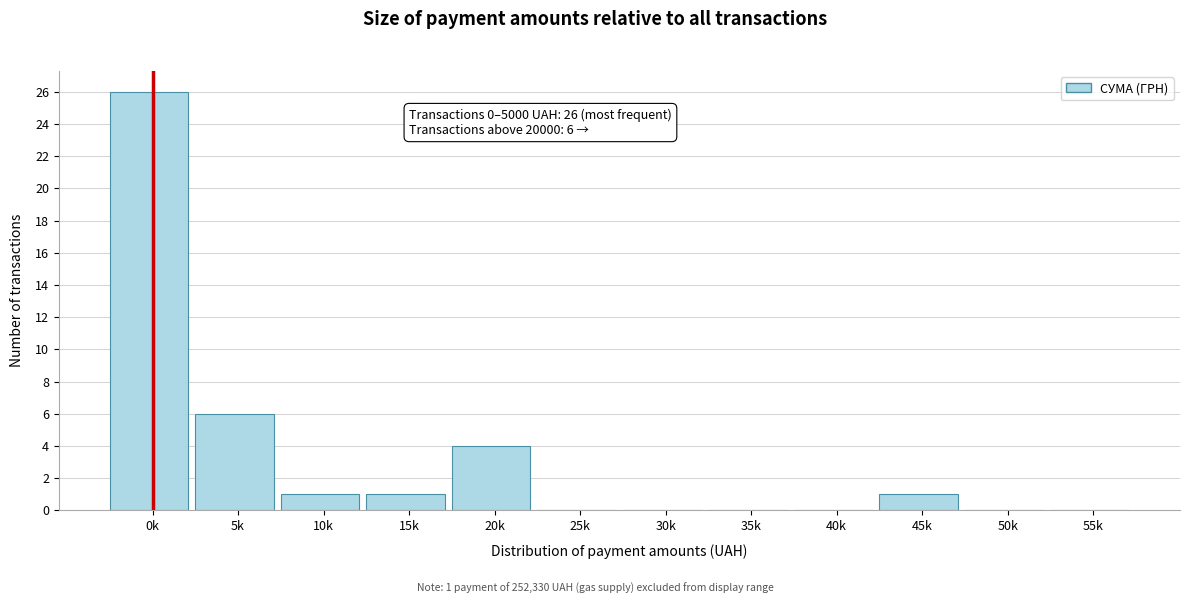

Reading left to right, transcribe all the data shown in this chart.

0k=26	5k=6	10k=1	15k=1	20k=4	25k=0	30k=0	35k=0	40k=0	45k=1	50k=0	55k=0